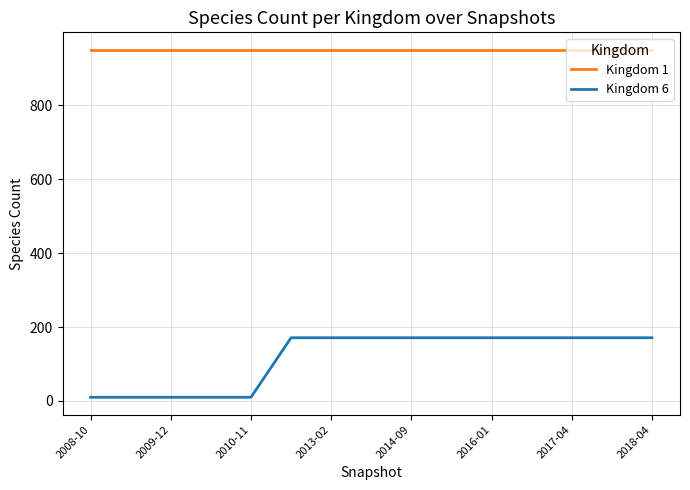

Reading left to right, extract all data points from this chart.

Kingdom 1: 950	950	950	950	950	950	950	950	950	950	950	950	950	950	950
Kingdom 6: 10	10	10	10	10	171	171	171	171	171	171	171	171	171	171